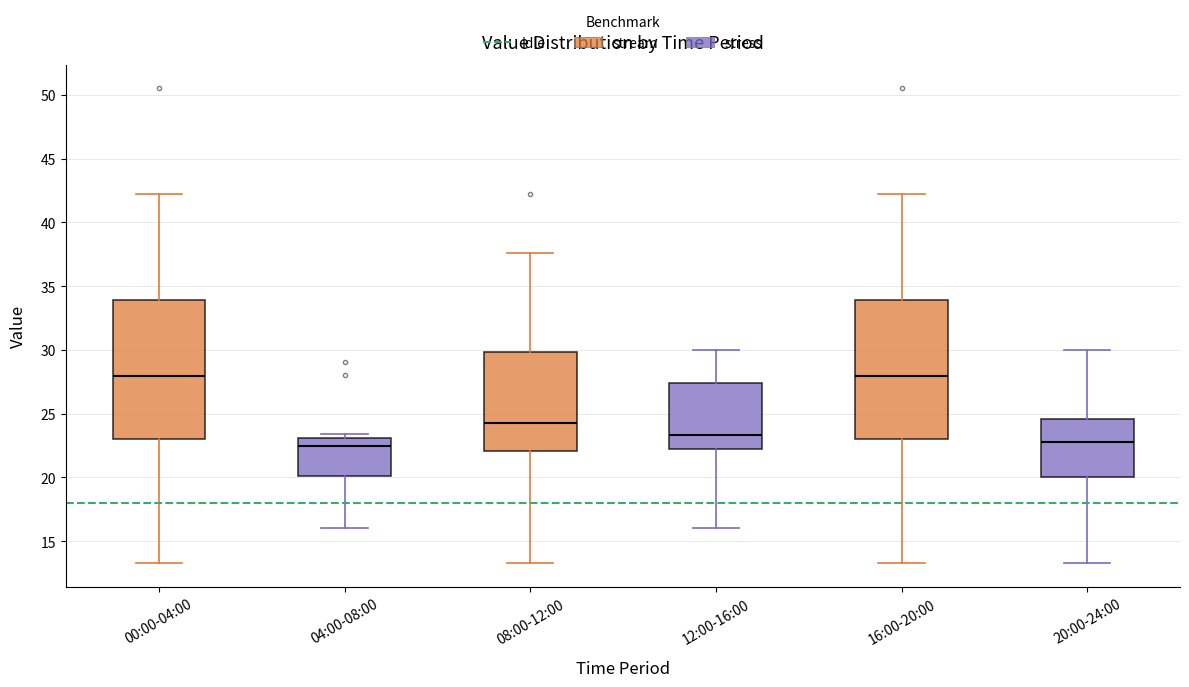

Where is the lower edge of the box for 04:00-08:00 on the y-axis? The values are not printed on the chart, so give them approximately, as read against the axis.

20.0